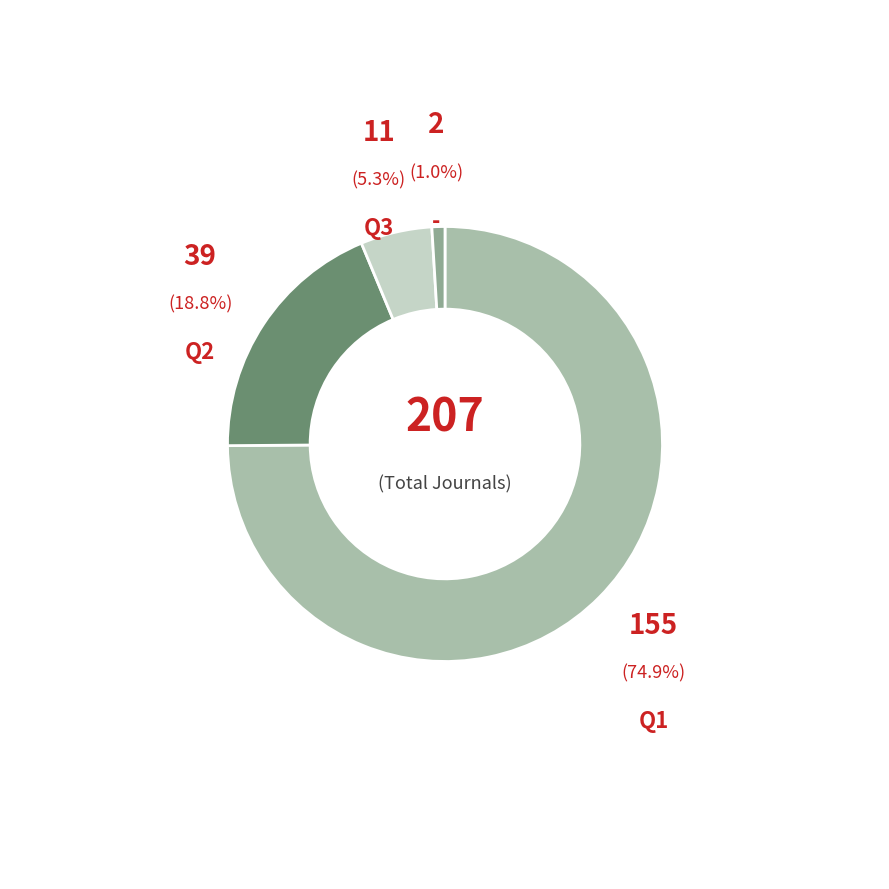

How many segments does this pie chart have?

4